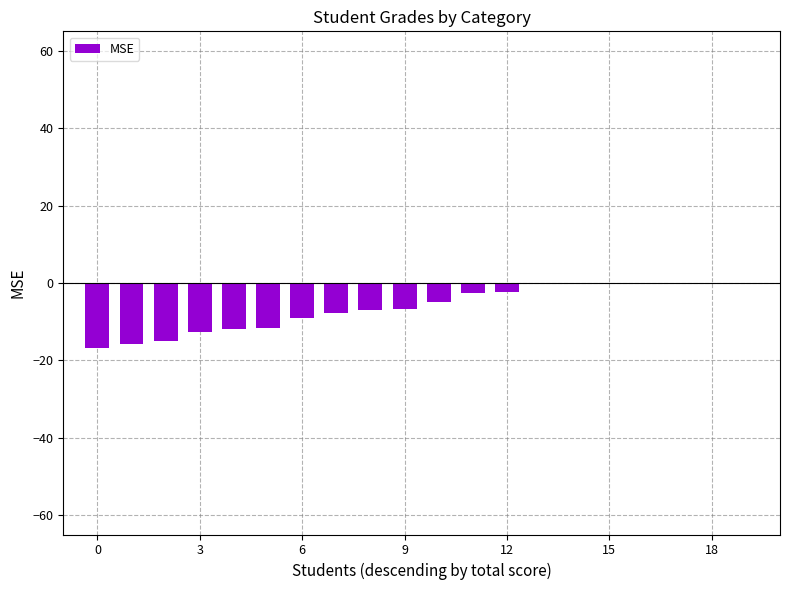

The value at 9 is -6.7. True or false?

True